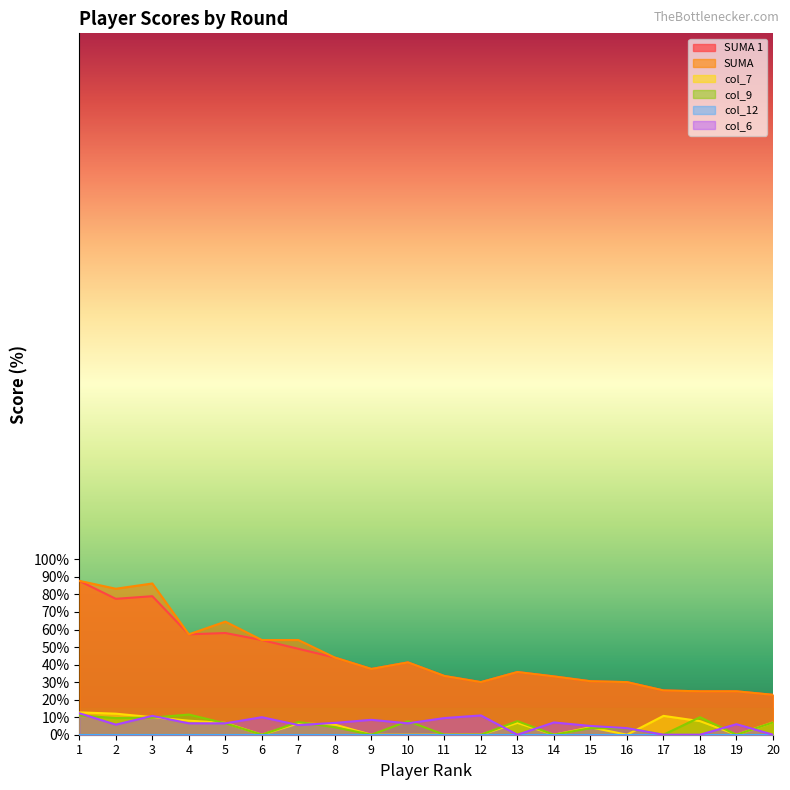

What is the sum of all SUMA 1 values?

875.8